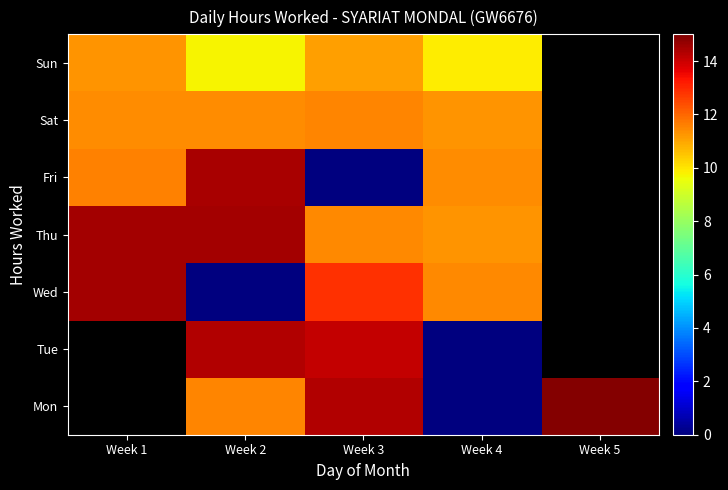

What is the total value across all series at Week 2?

75.9